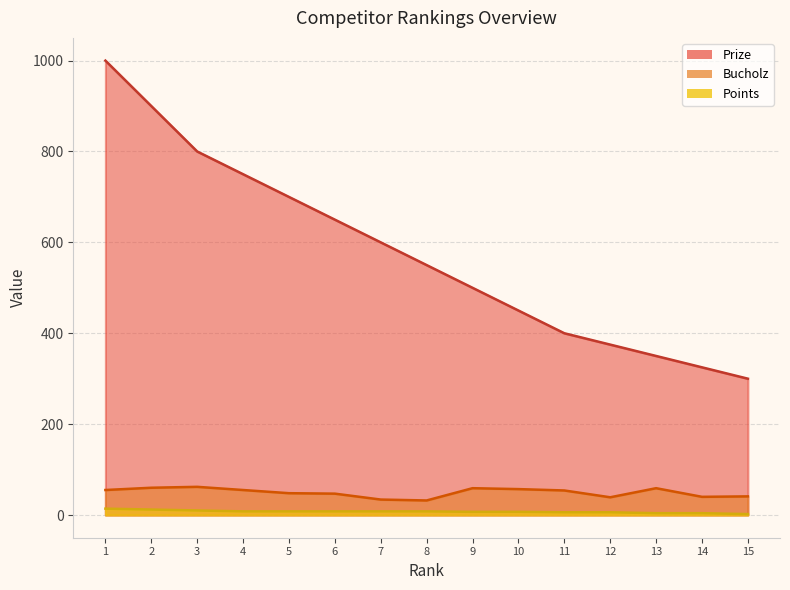

What is the spread (max minus min) of values at 8?

542